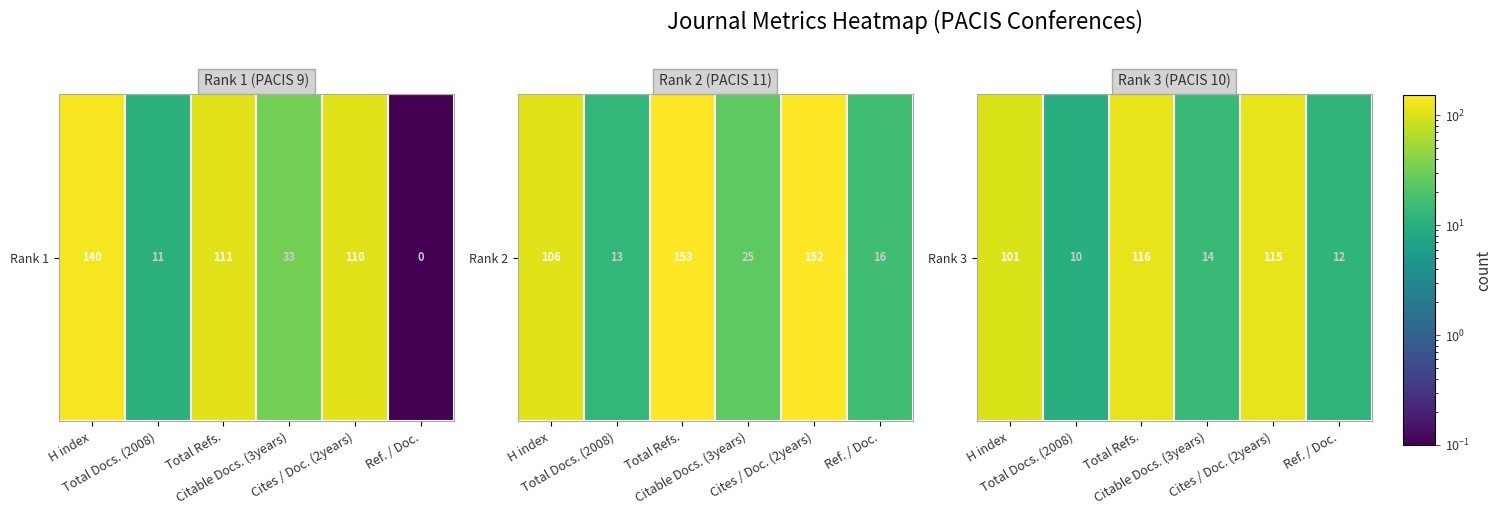

The value at Total Refs. is 44. True or false?

False